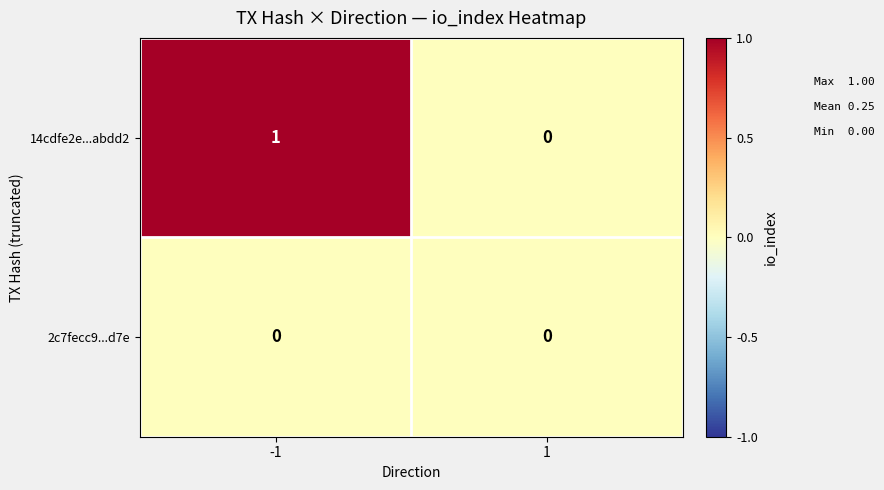

What is the maximum value shown in the chart?

1